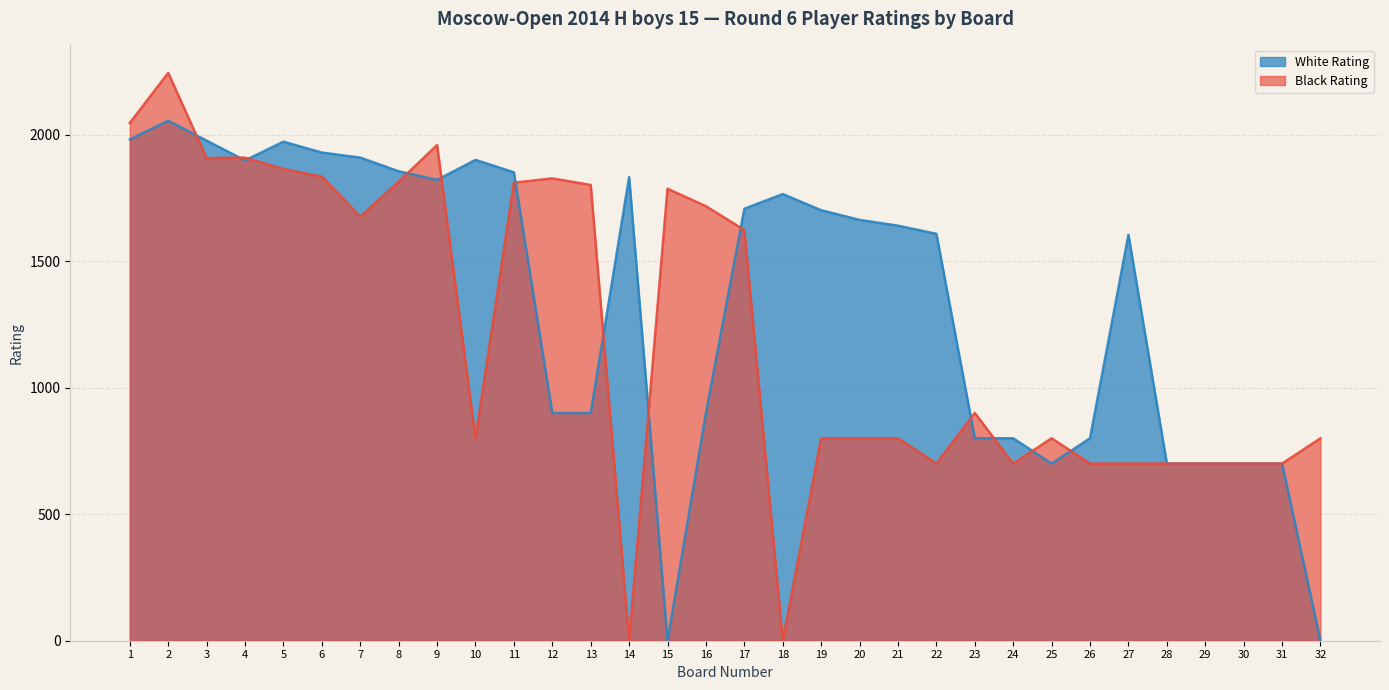

How many lines are shown in the chart?

2